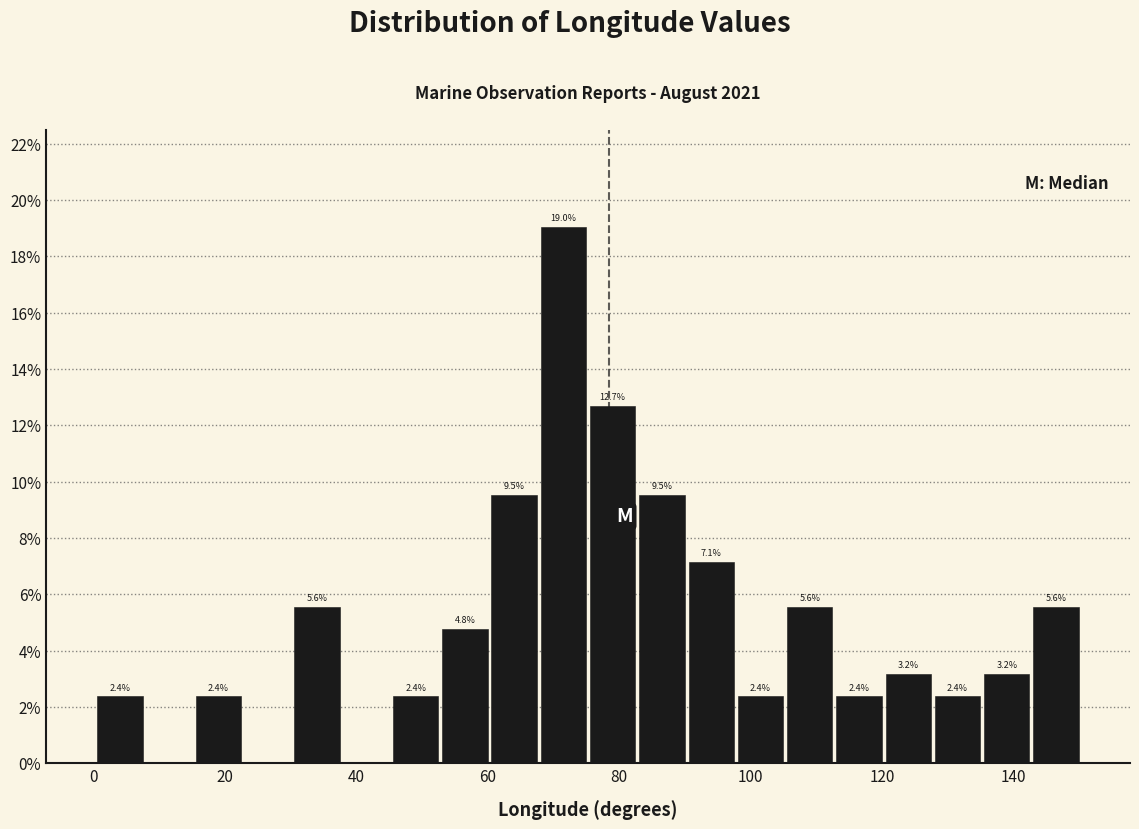

Read against the x-axis, roughly where is the centre of the tallest bar?

72